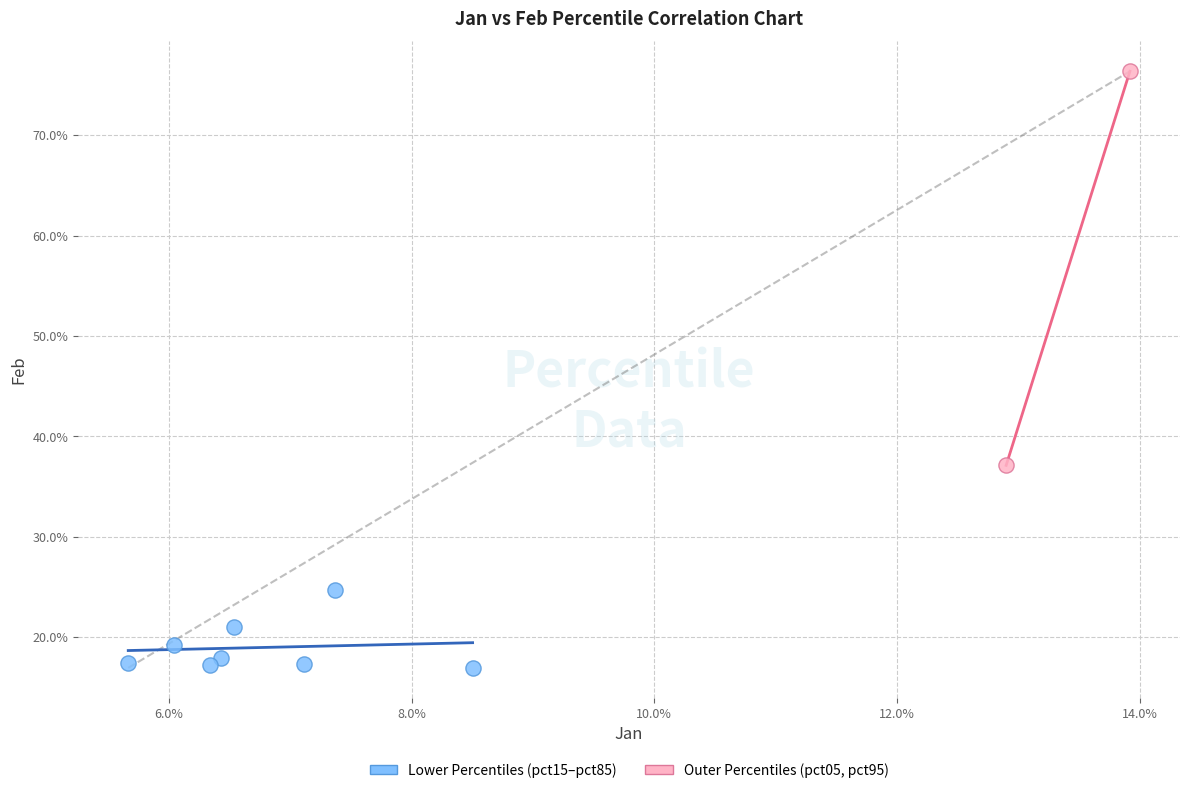

Which series has the widest spread of Y values?

Outer Percentiles (pct05, pct95)